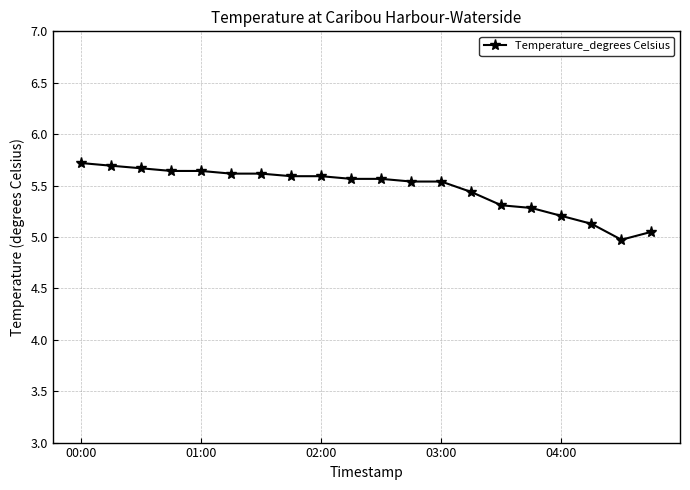

What is the value of the 1st point from the left?

5.7